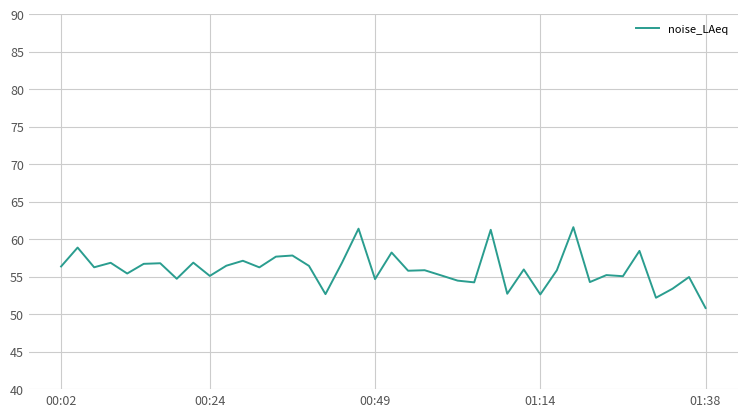

What is the difference between the maximum and minimum values?

10.8